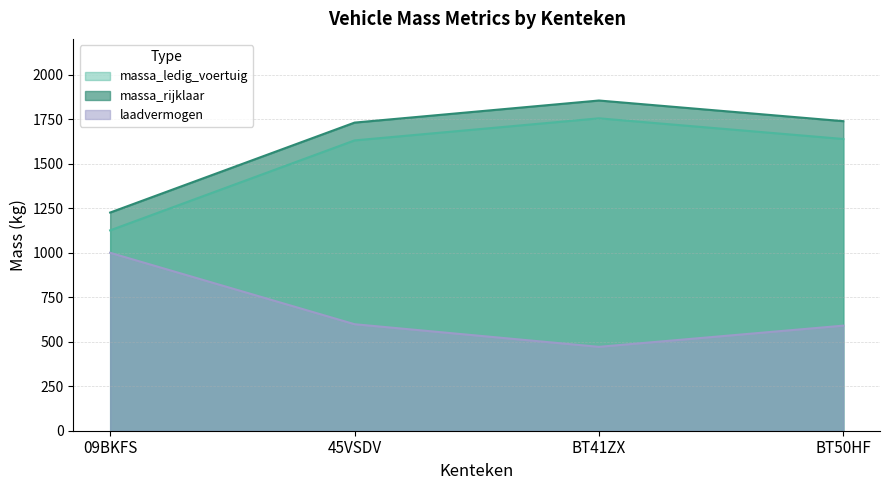

Reading right to left, what are all the values shown in this chart?

massa_ledig_voertuig: BT50HF=1738	BT41ZX=1854	45VSDV=1730	09BKFS=1225
massa_rijklaar: BT50HF=1638	BT41ZX=1754	45VSDV=1630	09BKFS=1125
laadvermogen: BT50HF=590	BT41ZX=471	45VSDV=598	09BKFS=999